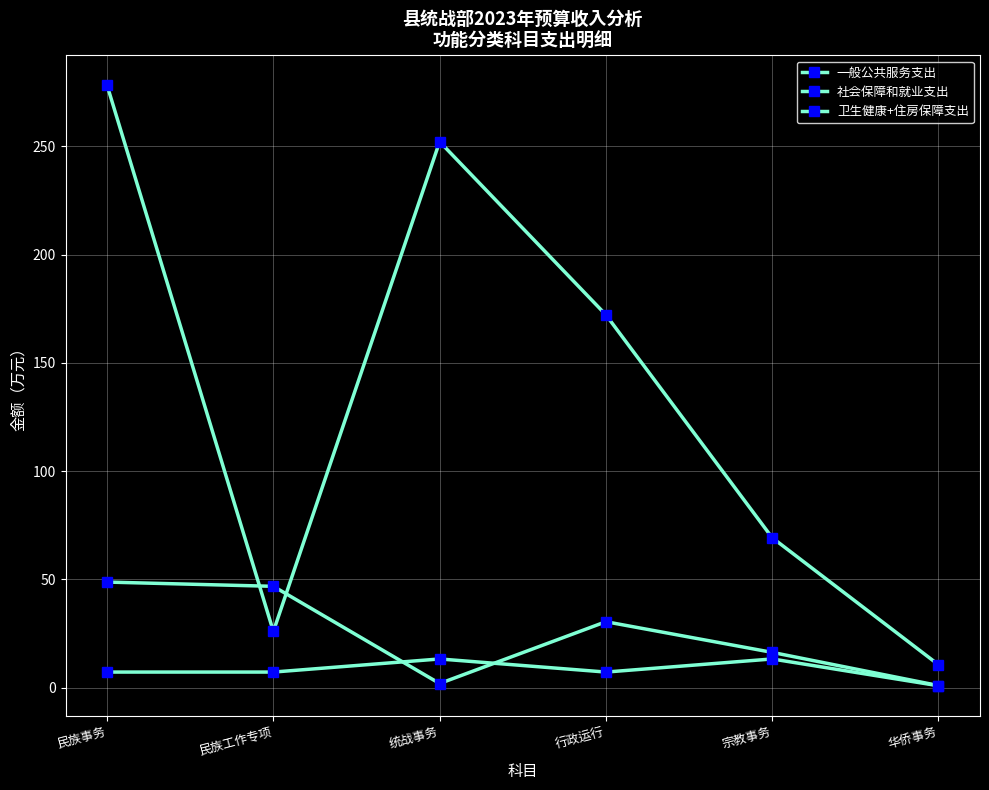

What is the difference between the highest and lowest values at 民族事务?

270.8